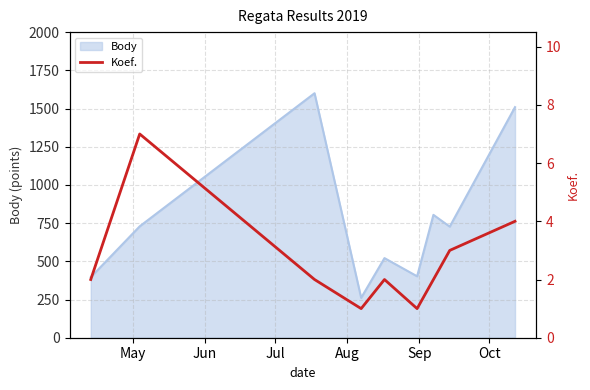

How many values are between 2 and 3?

5